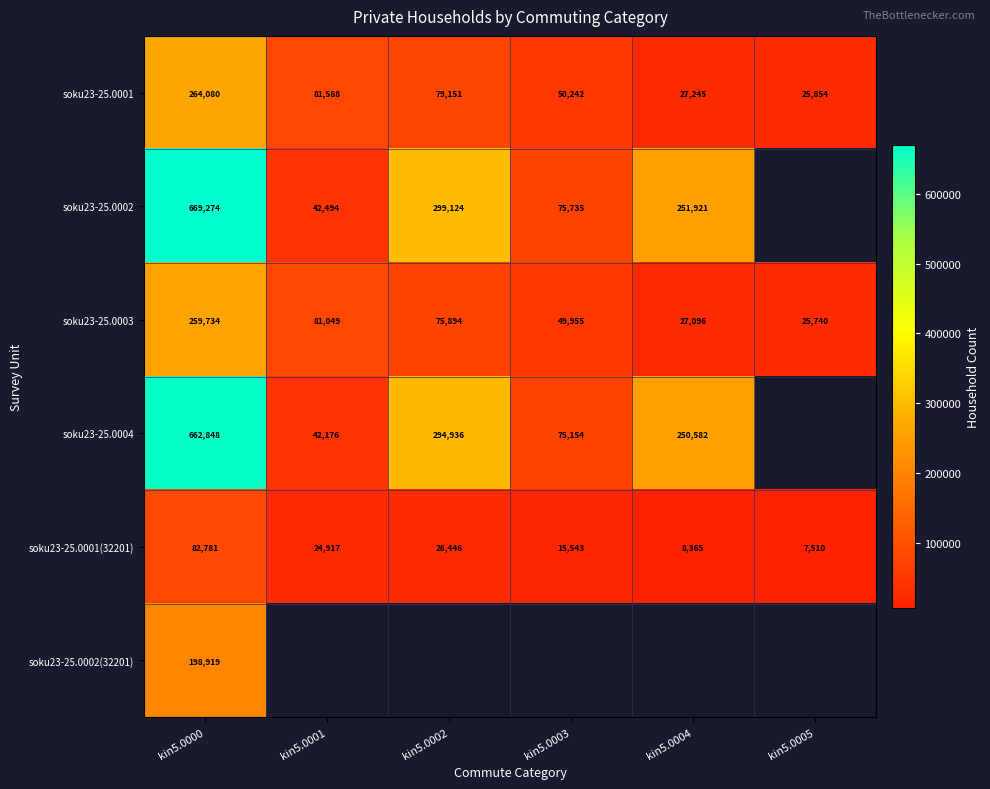

What is the maximum value for soku23-25.0001(32201)?

82781